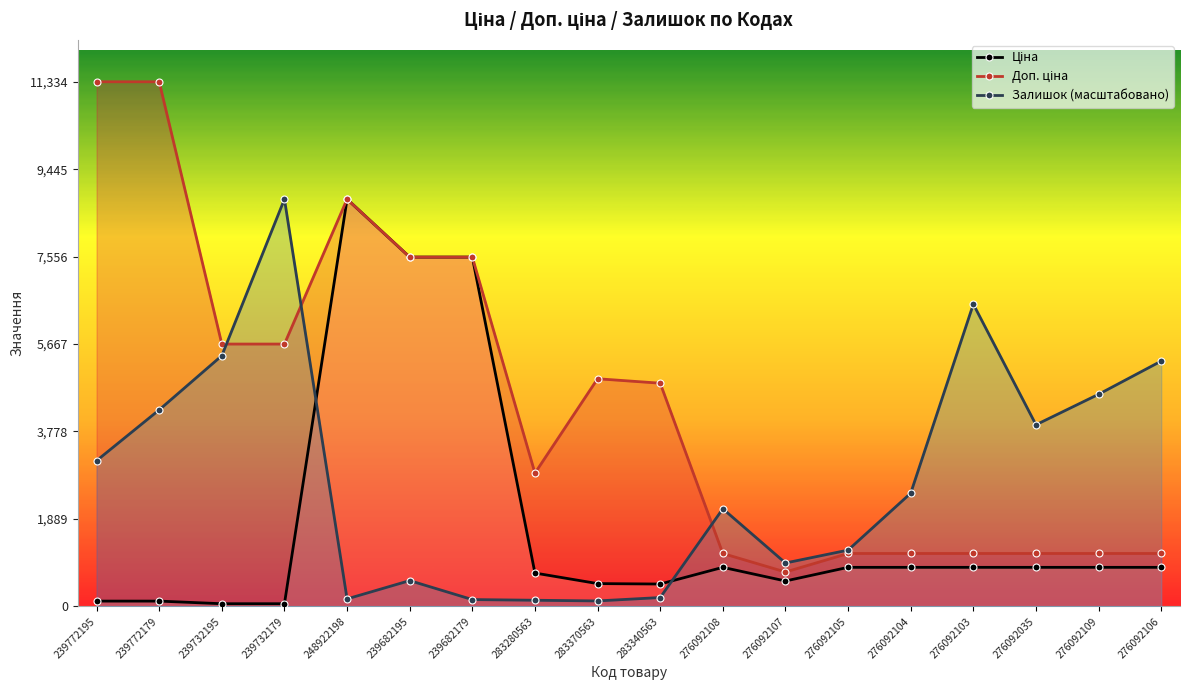

Is the value of Доп. ціна at 276092107 greater than the value of Ціна at 239772195?

Yes